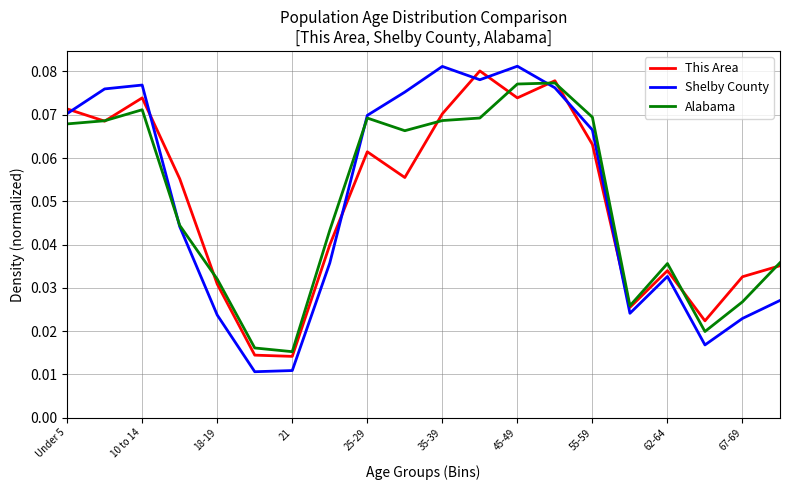

Which series has the widest spread of values?

Shelby County